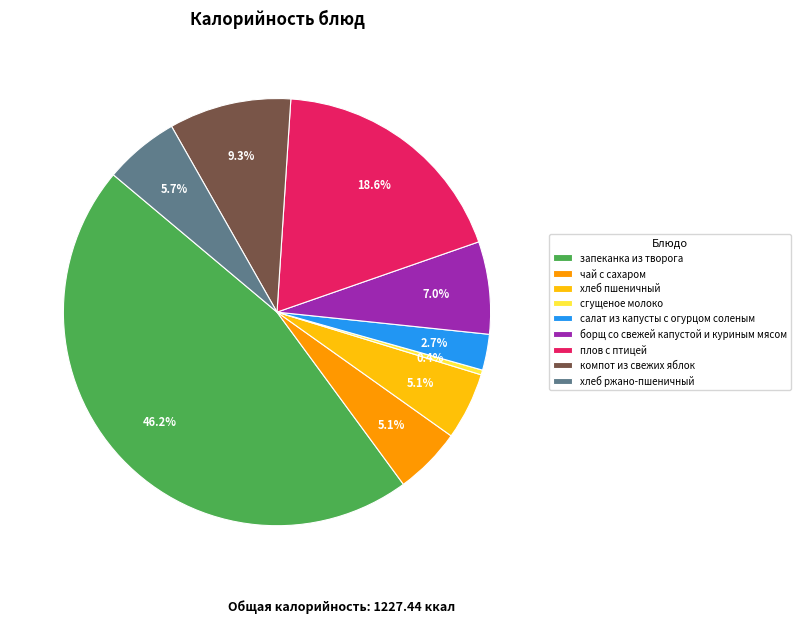

Which has a higher value, сгущеное молоко or запеканка из творога?

запеканка из творога